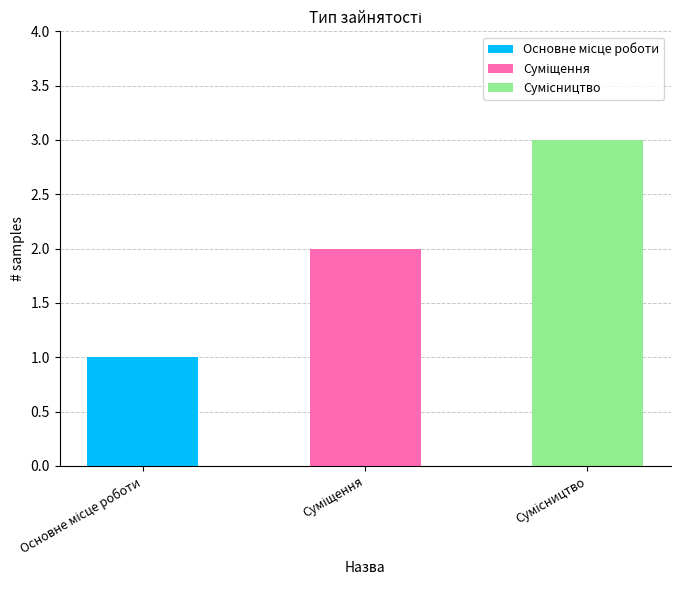

True or false: the data shows 0 at Основне місце роботи.

False